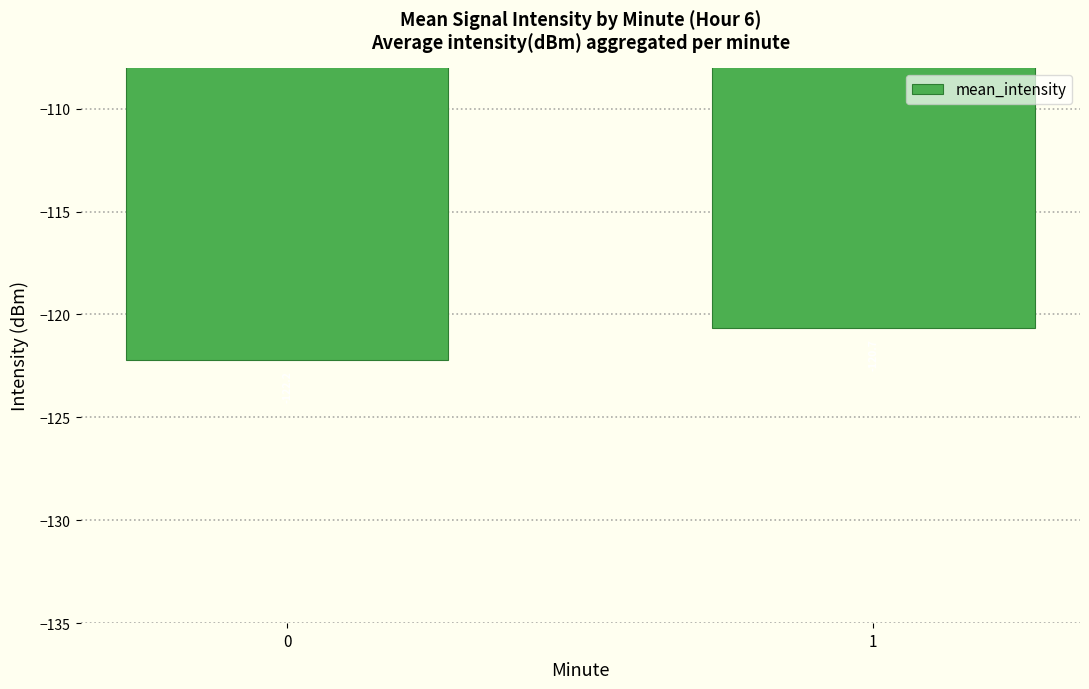

Which category has the highest value across all series?

1